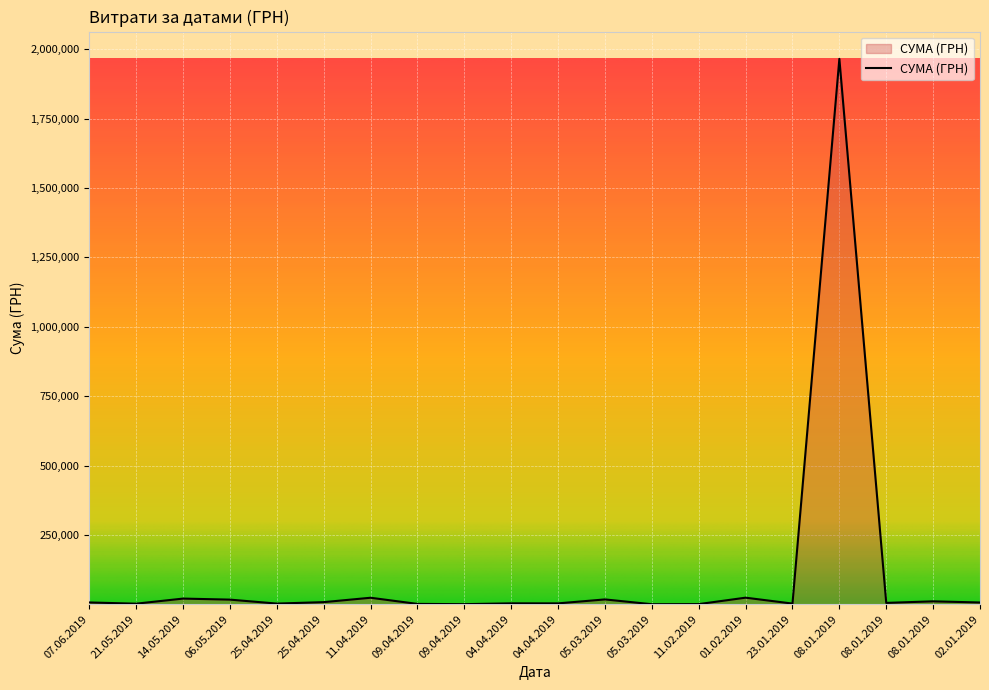

Does the chart have visible grid lines?

Yes